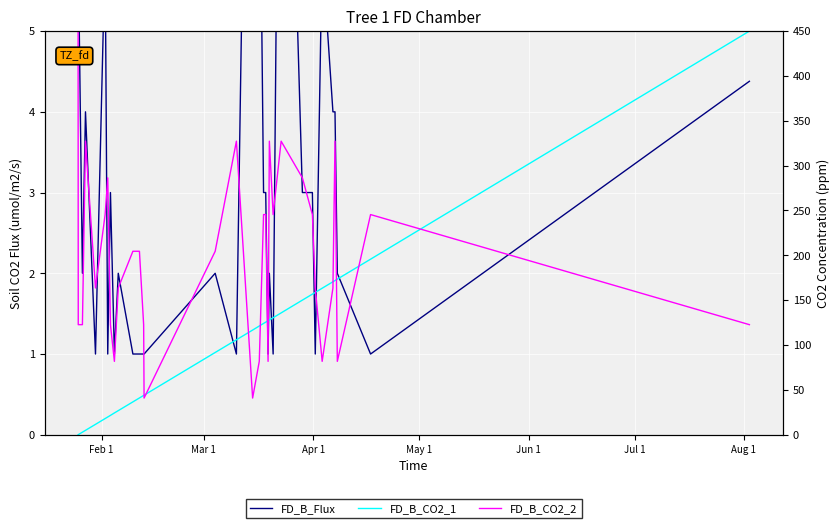

The FD_B_CO2_2 series shows 2.3 at 32. True or false?

False